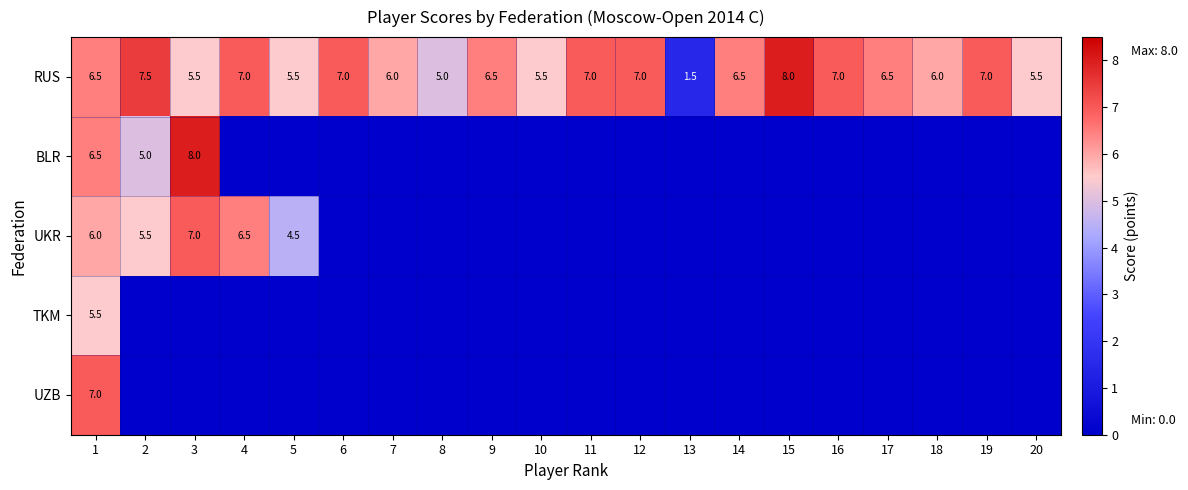

Which category has the highest value across all series?

15